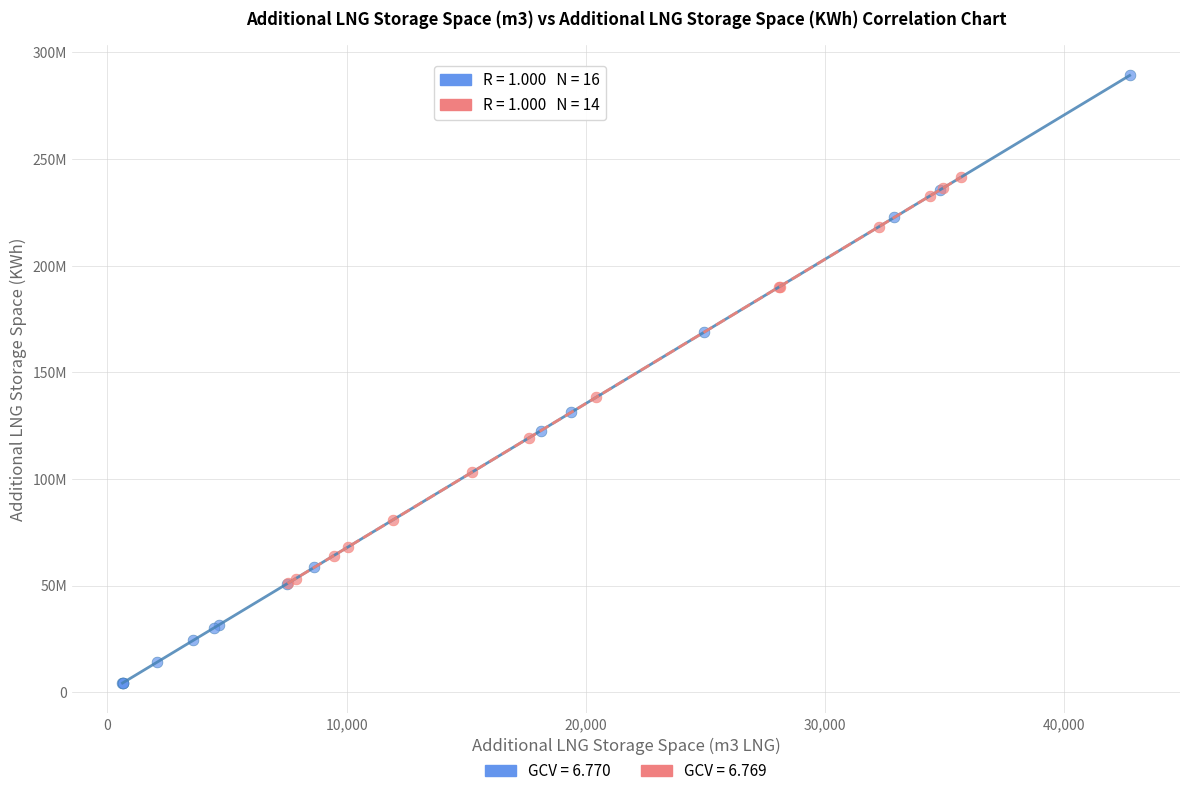

Which series contains the lowest Y value?

GCV = 6.770